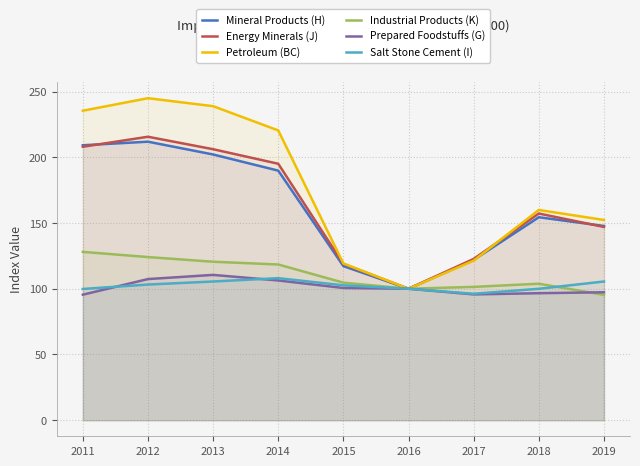

What is the value of the Energy Minerals (J) point at the 6th from the left?

100.0